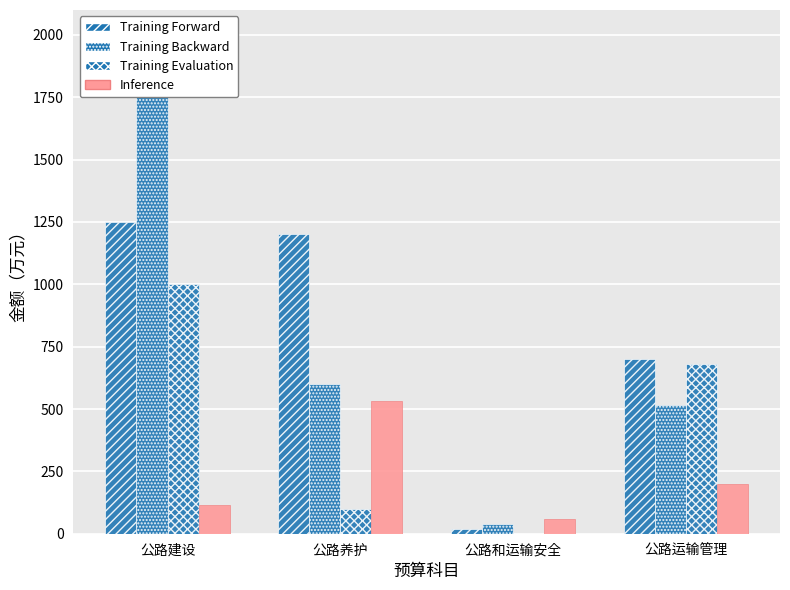

What is the difference between the second highest and minimum values in the Training Forward series?

1180.0